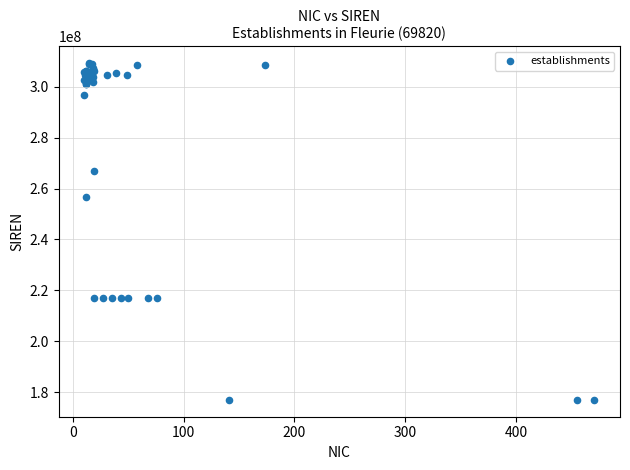

What Y value in the scatter plot is closest to 243159447?

256900192